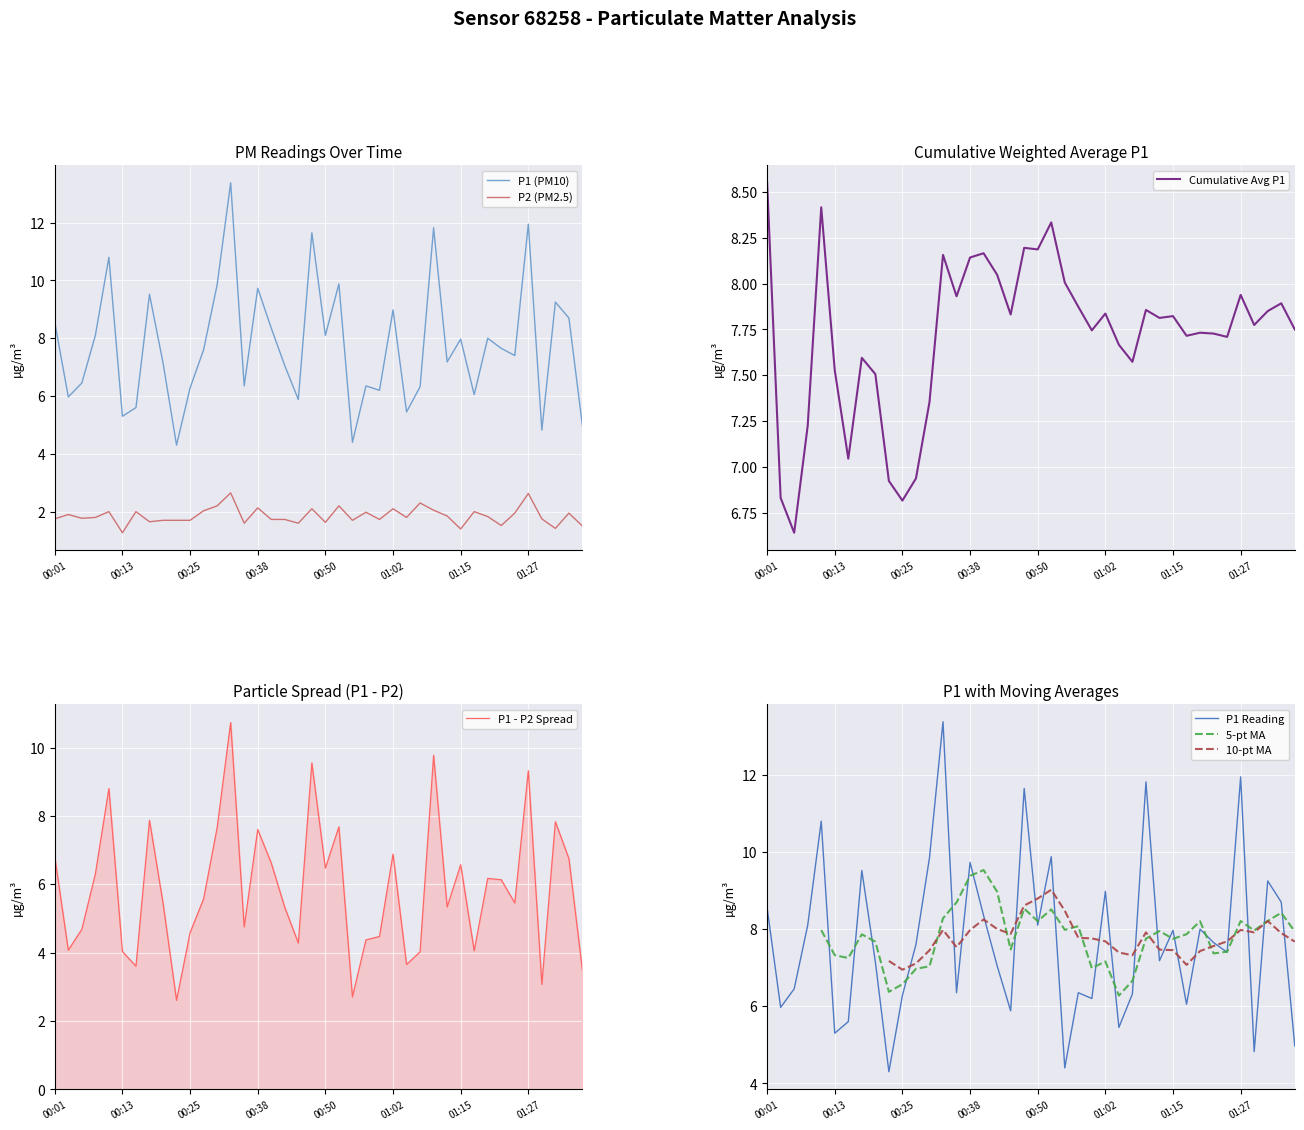

Which has a higher value, 00:38 or 00:25?

00:38